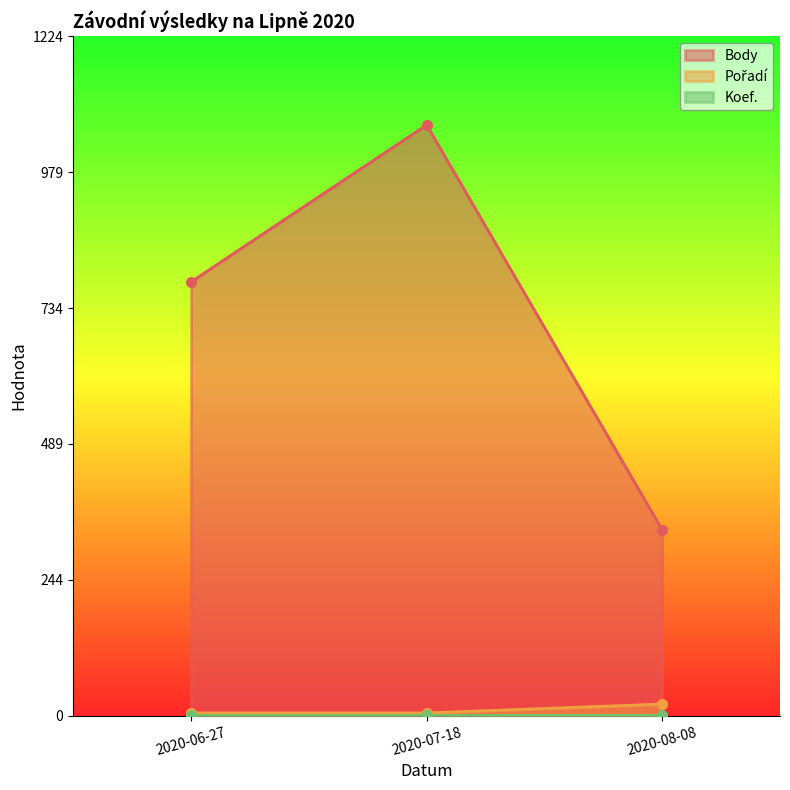

What is the difference between the highest and lowest values at 2020-07-18?

1064